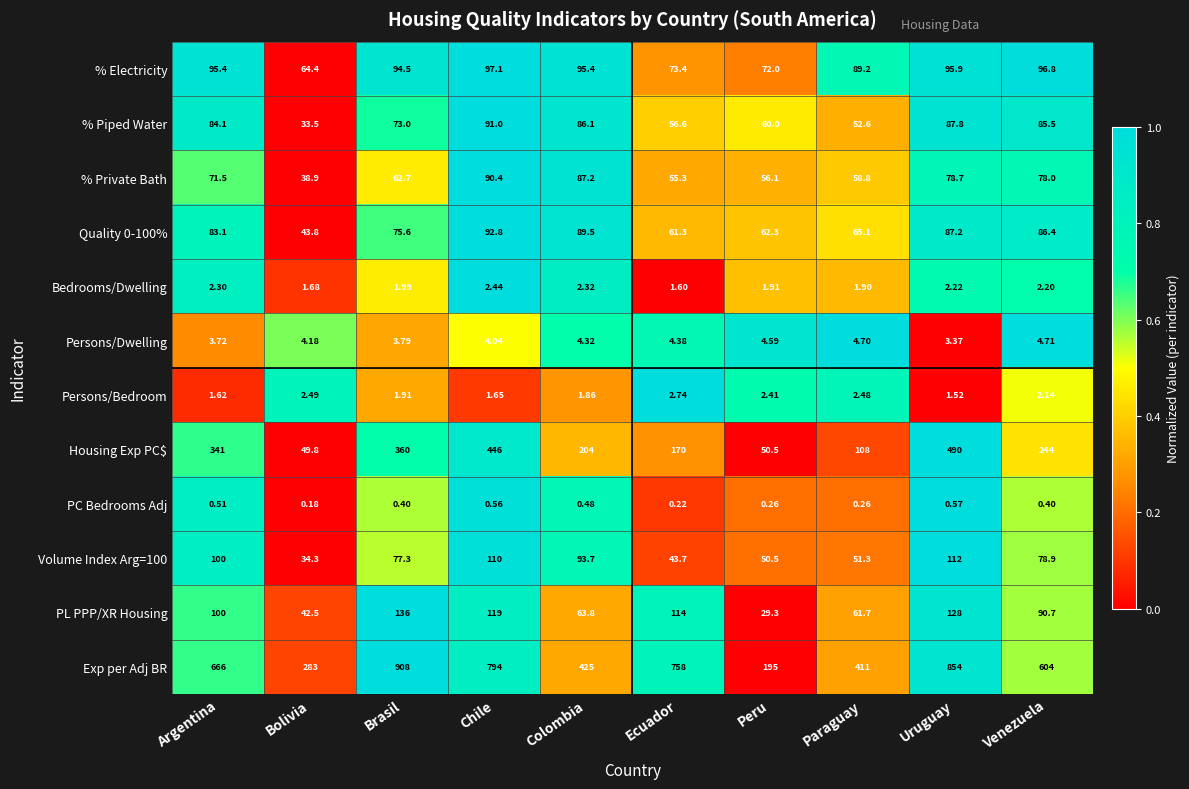

Which series changed the most between Argentina and Chile?

Exp per Adj BR